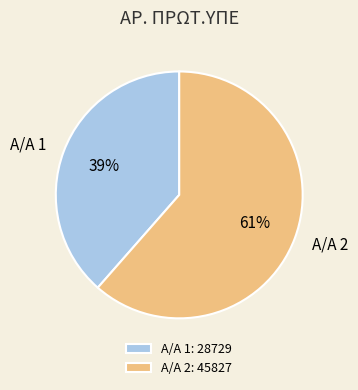

Do Α/Α 1 and Α/Α 2 together represent more than half of the pie?

Yes